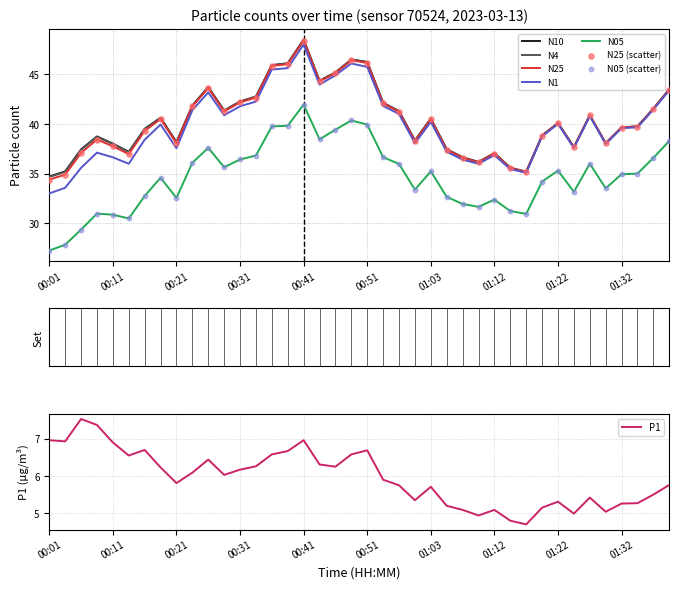

Which series has the largest total across all categories?

N10